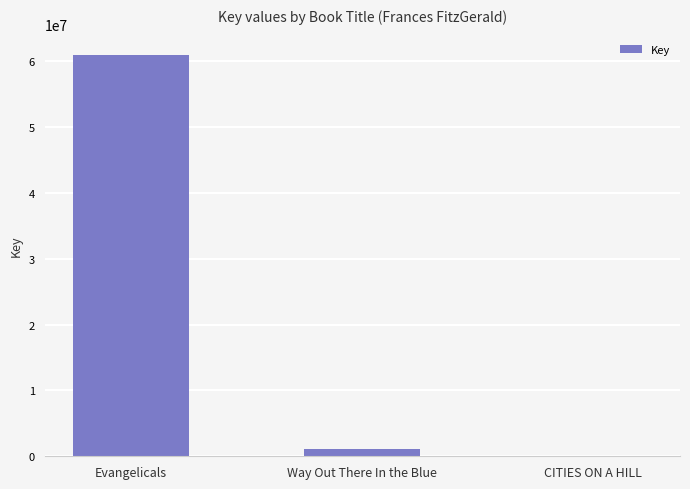

Which has a higher value, Way Out There In the Blue or Evangelicals?

Evangelicals